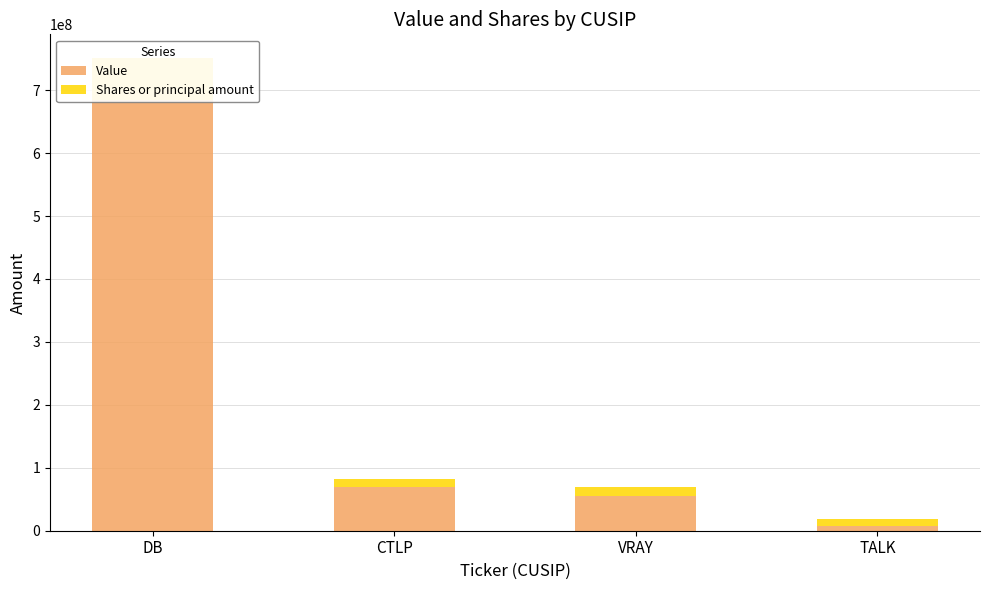

Reading left to right, what are all the values shown in this chart?

Value: 683806398	69801402	54502242	6808922
Shares or principal amount: 67389676	12245860	15752093	11340600